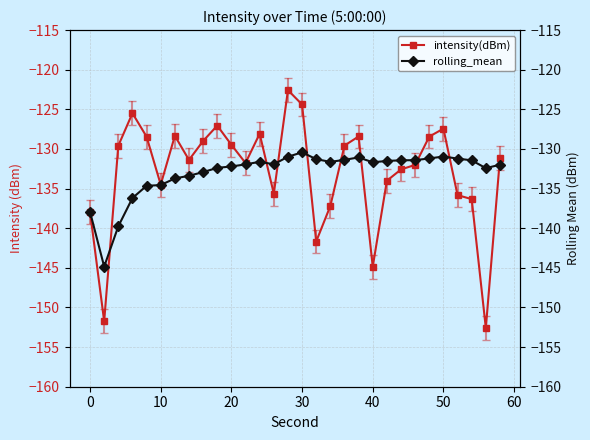

True or false: intensity(dBm) has more than 2 interior local peaks.

True